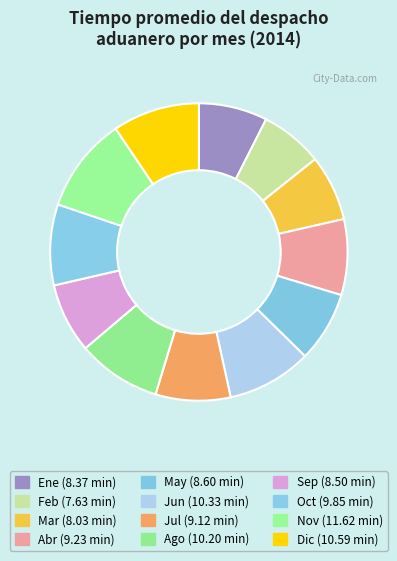

True or false: Nov accounts for 1% of the total.

False